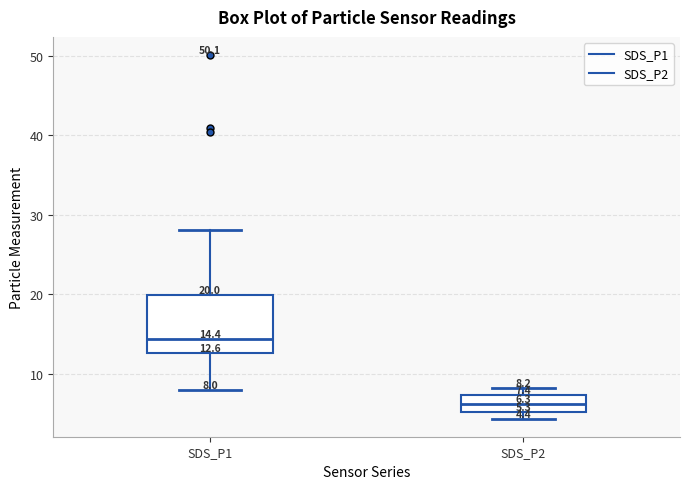

Comparing the boxes themselves (not the whiskers), which one is the tallest?

SDS_P1